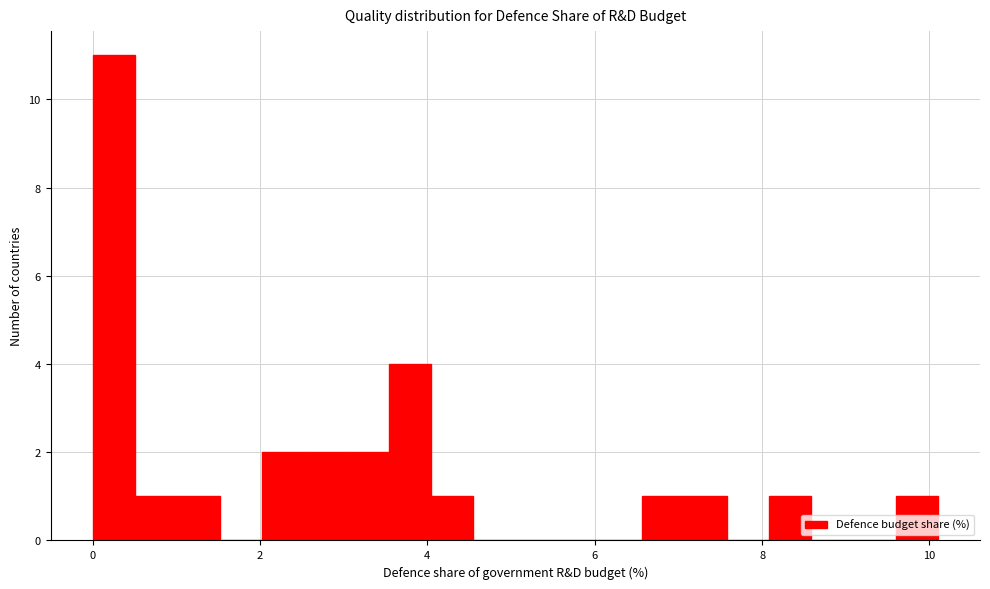

Read against the x-axis, roughly where is the centre of the tallest bar?

0.2